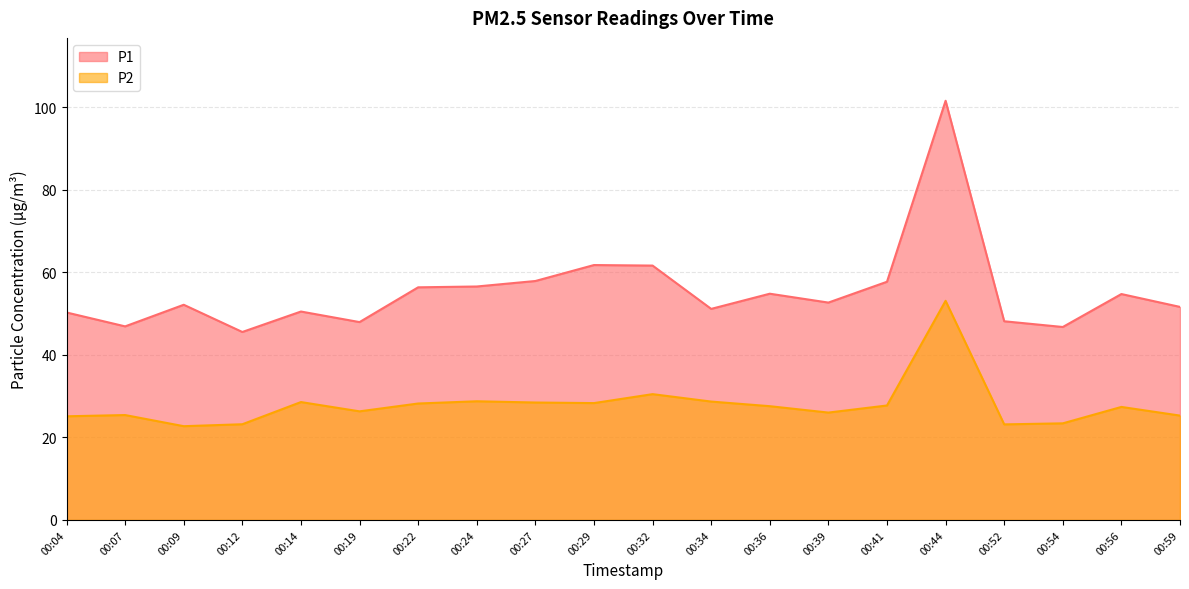

Is the value of P2 at 00:52 greater than the value of P1 at 00:12?

No